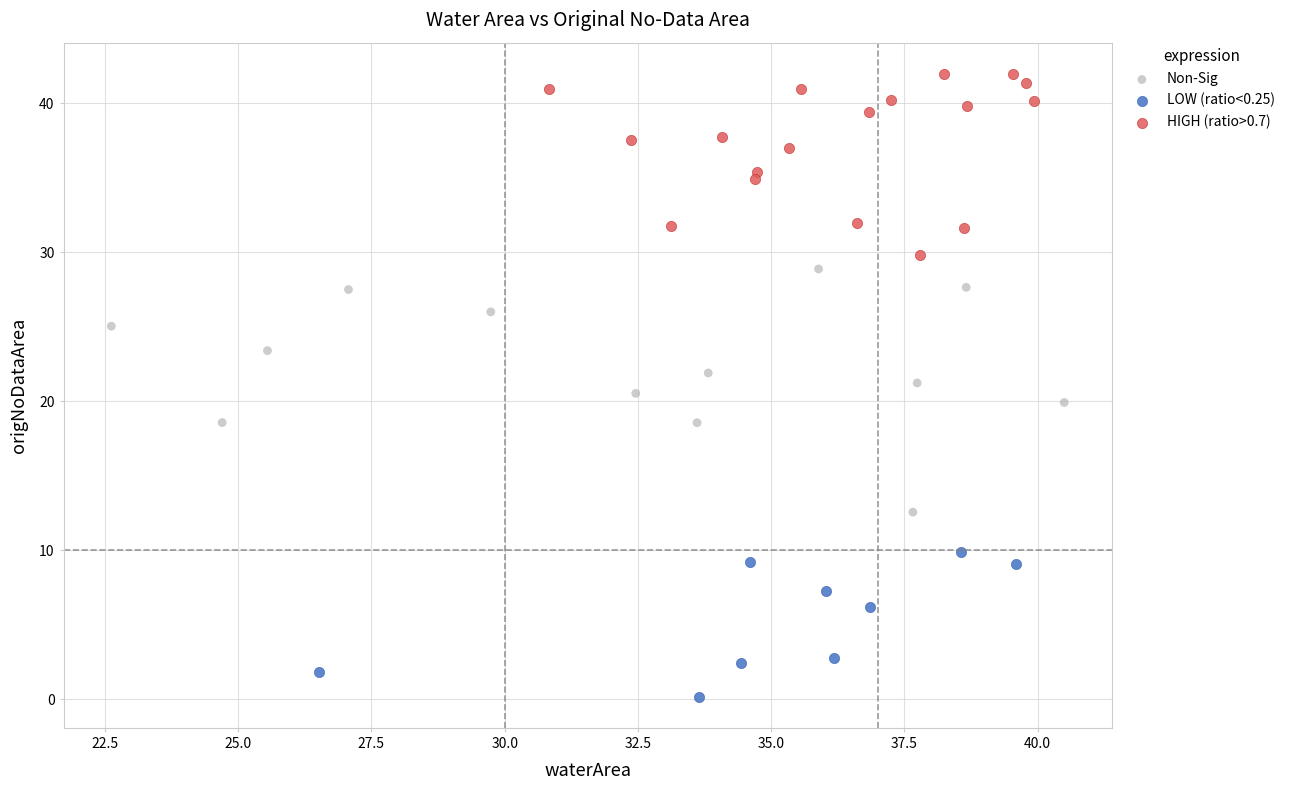

Which series contains the highest Y value?

HIGH (ratio>0.7)